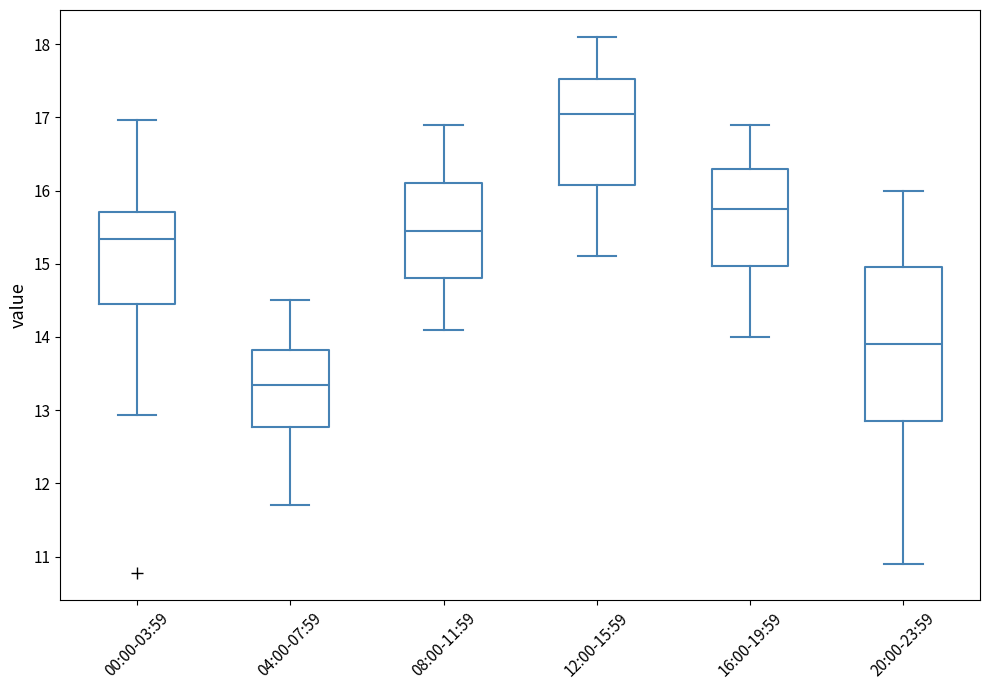

Where is the upper edge of the box for 04:00-07:59 on the y-axis? The values are not printed on the chart, so give them approximately, as read against the axis.

13.8